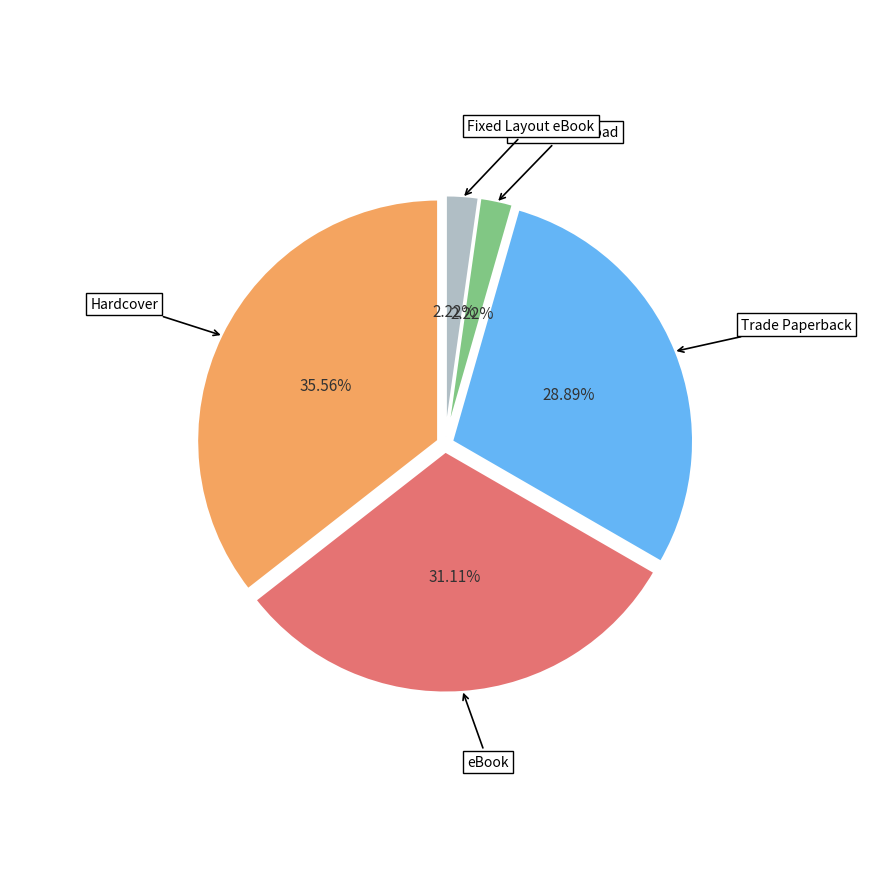

Is the sum of Hardcover and Fixed Layout eBook greater than half?

No